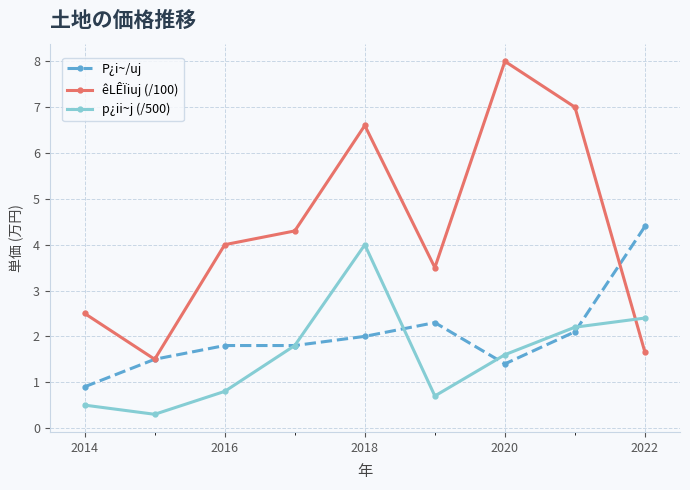

At how many categories does at least one series exceed 1?

9